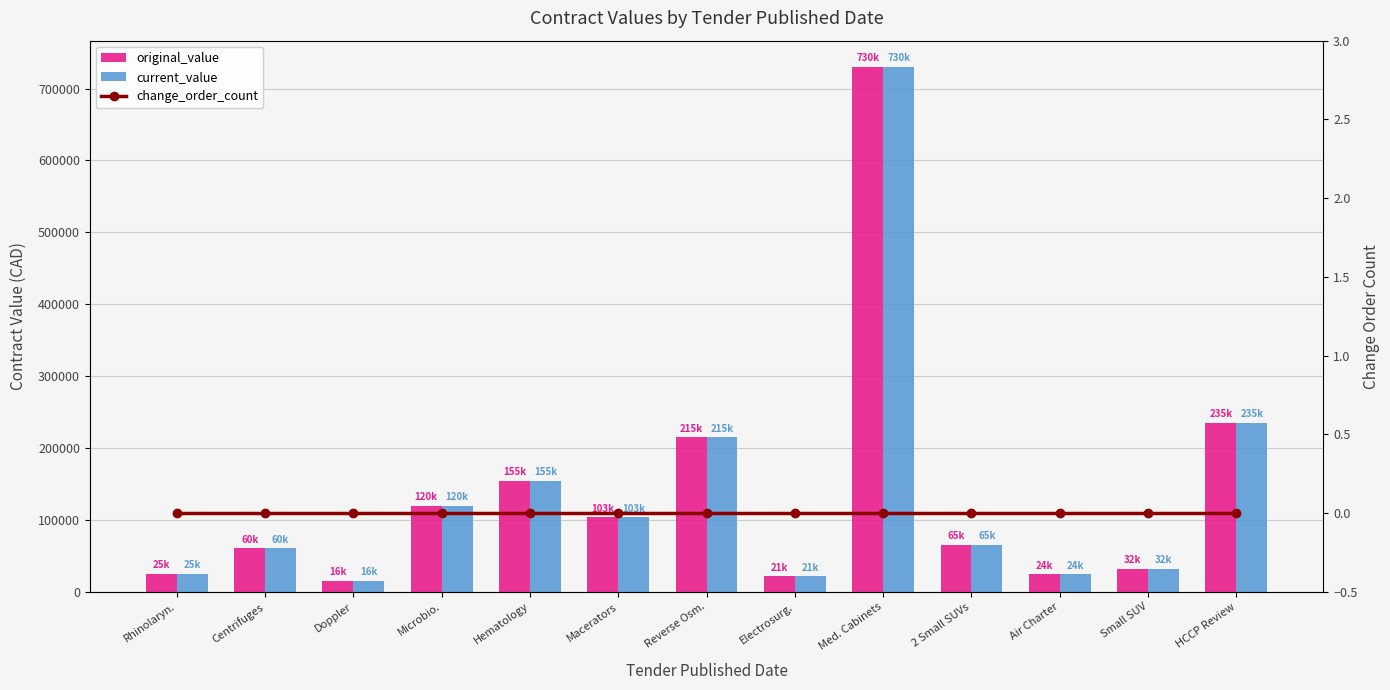

What is the label of the 11th bar from the left?

Air Charter